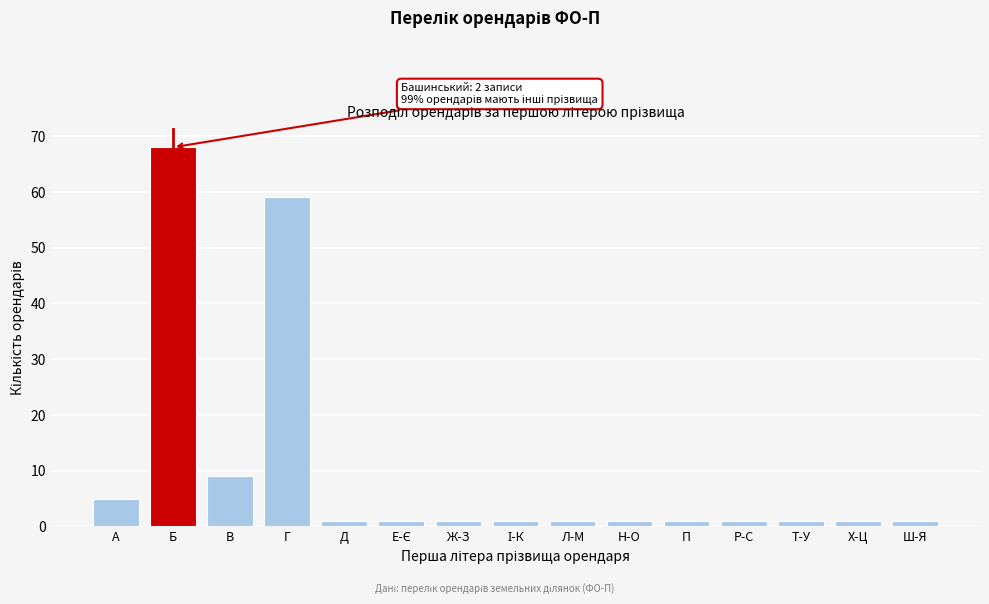

Reading left to right, transcribe all the data shown in this chart.

5	68	9	59	1	1	1	1	1	1	1	1	1	1	1